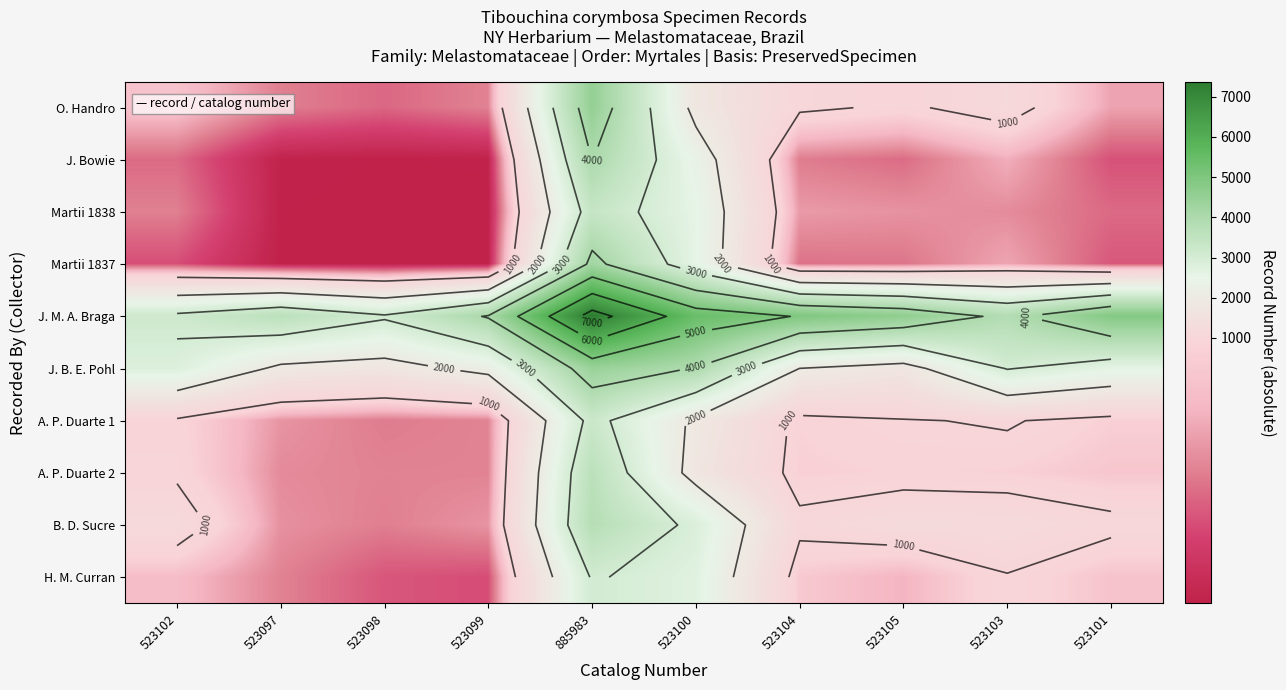

At how many categories does at least one series exceed 4375?

5